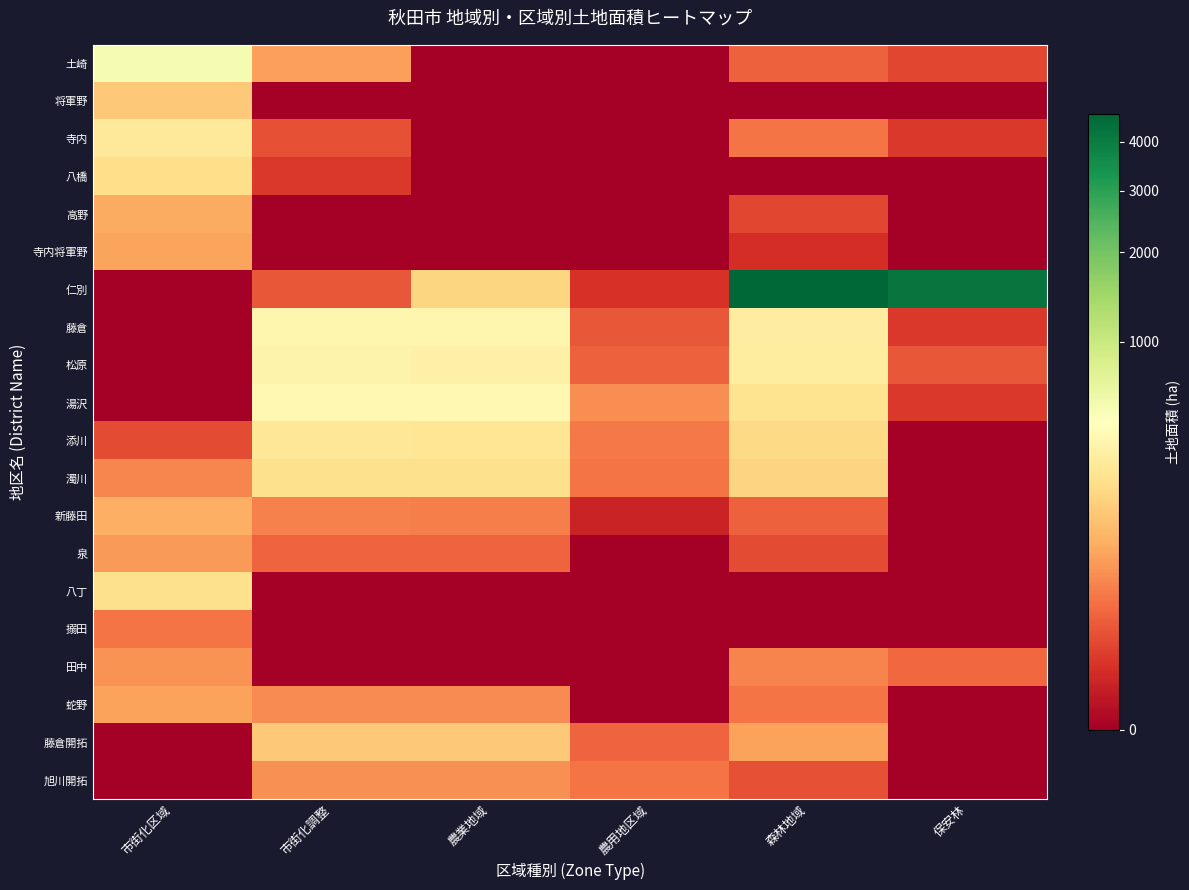

Reading left to right, list all the values displayed in this chart.

土崎: 市街化区域=527.5	市街化調整=66.7	農業地域=0.0	農用地区域=0.0	森林地域=15.9	保安林=6.2
将軍野: 市街化区域=146.8	市街化調整=0.0	農業地域=0.0	農用地区域=0.0	森林地域=0.0	保安林=0.0
寺内: 市街化区域=285.5	市街化調整=9.4	農業地域=0.0	農用地区域=0.0	森林地域=26.4	保安林=3.6
八橋: 市街化区域=220.3	市街化調整=3.5	農業地域=0.0	農用地区域=0.0	森林地域=0.0	保安林=0.0
高野: 市街化区域=84.5	市街化調整=0.0	農業地域=0.0	農用地区域=0.0	森林地域=6.7	保安林=0.0
寺内将軍野: 市街化区域=73.1	市街化調整=0.0	農業地域=0.0	農用地区域=0.0	森林地域=2.0	保安林=0.0
仁別: 市街化区域=0.0	市街化調整=11.4	農業地域=188.6	農用地区域=2.5	森林地域=4665.4	保安林=4228.0
藤倉: 市街化区域=0.0	市街化調整=379.7	農業地域=374.6	農用地区域=12.0	森林地域=311.9	保安林=3.4
松原: 市街化区域=0.0	市街化調整=355.7	農業地域=335.7	農用地区域=15.8	森林地域=298.8	保安林=11.6
湯沢: 市街化区域=0.0	市街化調整=398.7	農業地域=396.3	農用地区域=47.6	森林地域=240.1	保安林=3.6
添川: 市街化区域=7.6	市街化調整=267.2	農業地域=255.2	農用地区域=30.0	森林地域=197.6	保安林=0.0
濁川: 市街化区域=39.4	市街化調整=226.8	農業地域=226.8	農用地区域=27.6	森林地域=177.5	保安林=0.0
新藤田: 市街化区域=91.3	市街化調整=35.1	農業地域=34.8	農用地区域=0.9	森林地域=16.2	保安林=0.0
泉: 市街化区域=60.2	市街化調整=16.7	農業地域=16.7	農用地区域=0.0	森林地域=7.7	保安林=0.0
八丁: 市街化区域=226.3	市街化調整=0.0	農業地域=0.0	農用地区域=0.0	森林地域=0.0	保安林=0.0
搦田: 市街化区域=26.8	市街化調整=0.0	農業地域=0.0	農用地区域=0.0	森林地域=0.0	保安林=0.0
田中: 市街化区域=52.8	市街化調整=0.0	農業地域=0.0	農用地区域=0.0	森林地域=37.2	保安林=19.3
蛇野: 市街化区域=68.6	市街化調整=43.9	農業地域=43.9	農用地区域=0.0	森林地域=27.7	保安林=0.0
藤倉開拓: 市街化区域=0.0	市街化調整=143.1	農業地域=143.7	農用地区域=17.6	森林地域=70.3	保安林=0.0
旭川開拓: 市街化区域=0.0	市街化調整=50.8	農業地域=50.8	農用地区域=27.0	森林地域=9.5	保安林=0.0